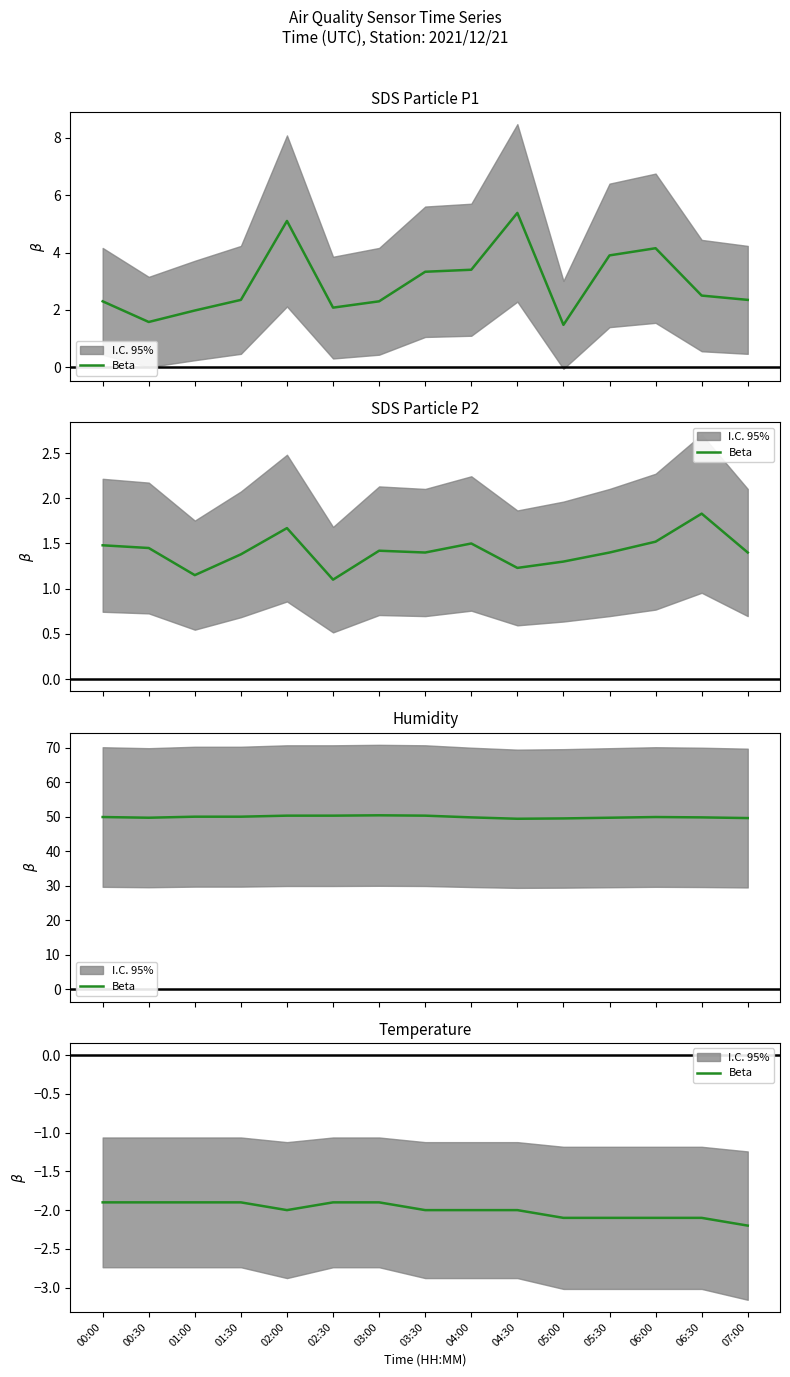

At which label is the value closest to -2?

02:00